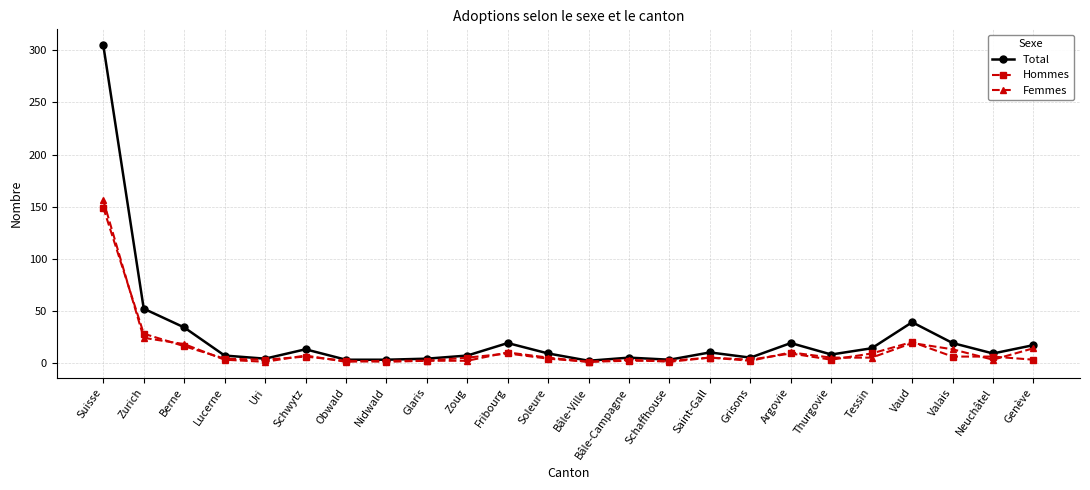

True or false: Hommes has more than 2 points higher than both neighbors.

True